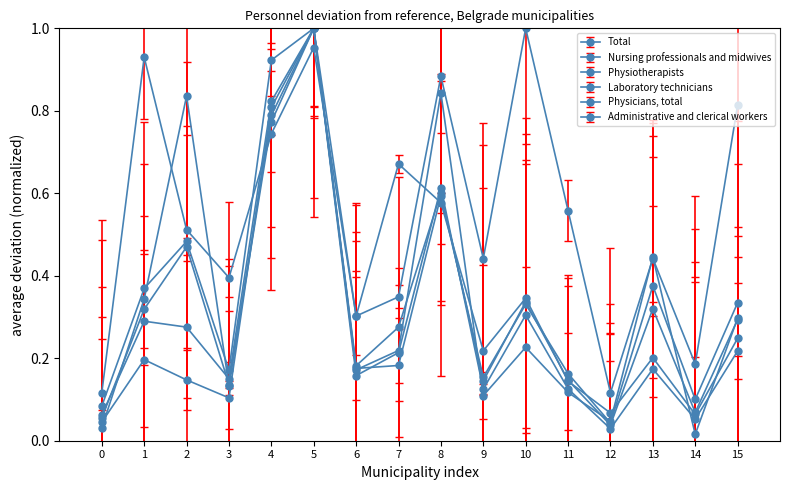

What is the difference between the maximum and second lowest values in the Physicians, total series?

0.9